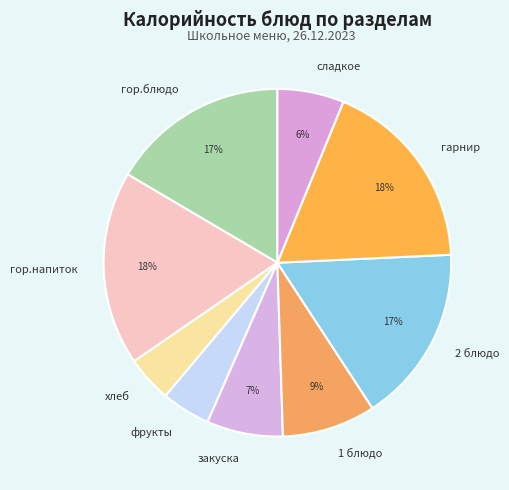

What percentage is the гарнир slice, to the nearest percent?

18%